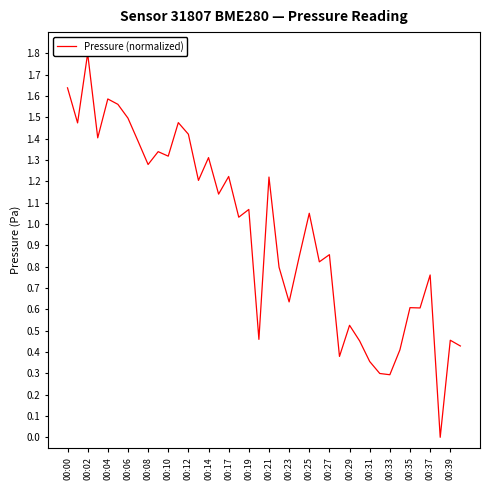

How many points are higher than both their immediate neighbors (excluding endpoints)?

14